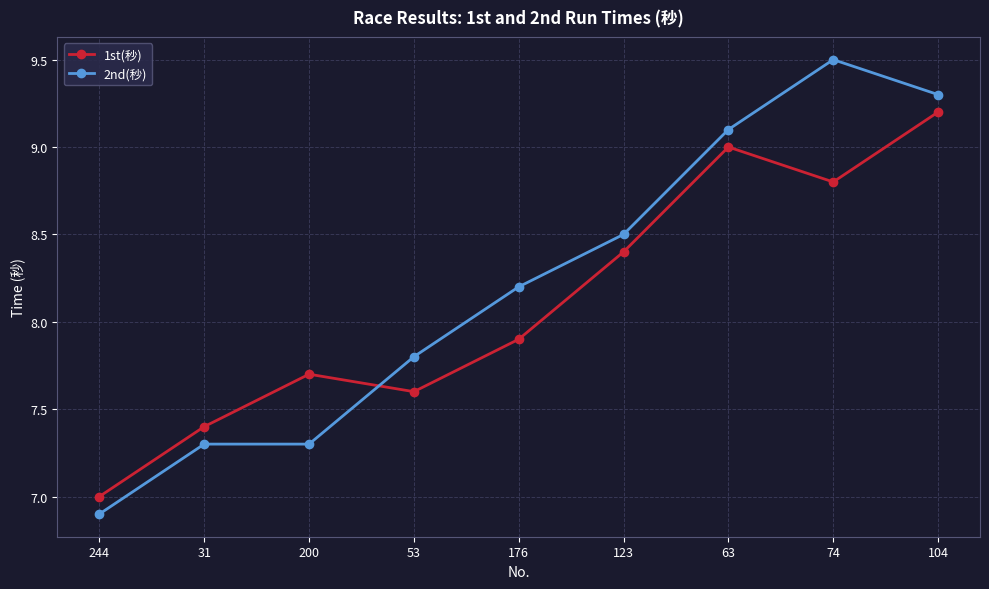

At which category is the sum across all series the highest?

104